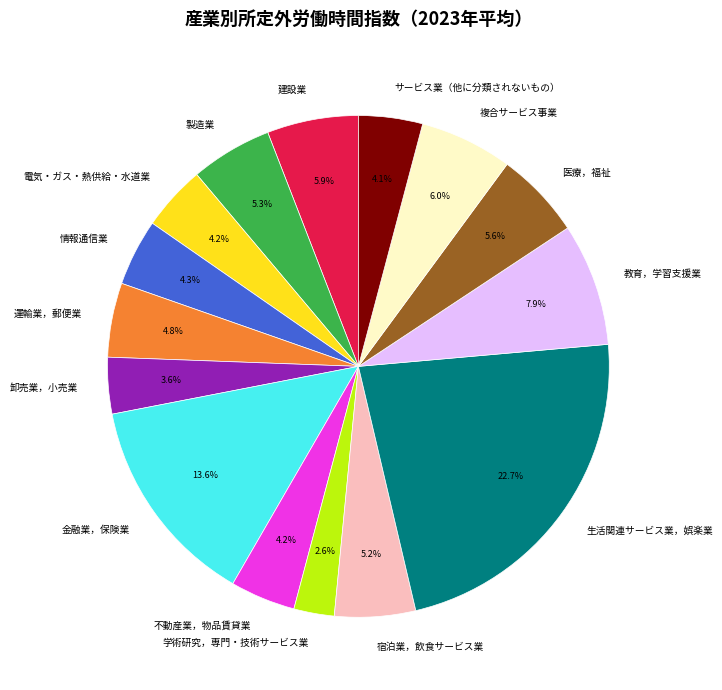

How many segments does this pie chart have?

15